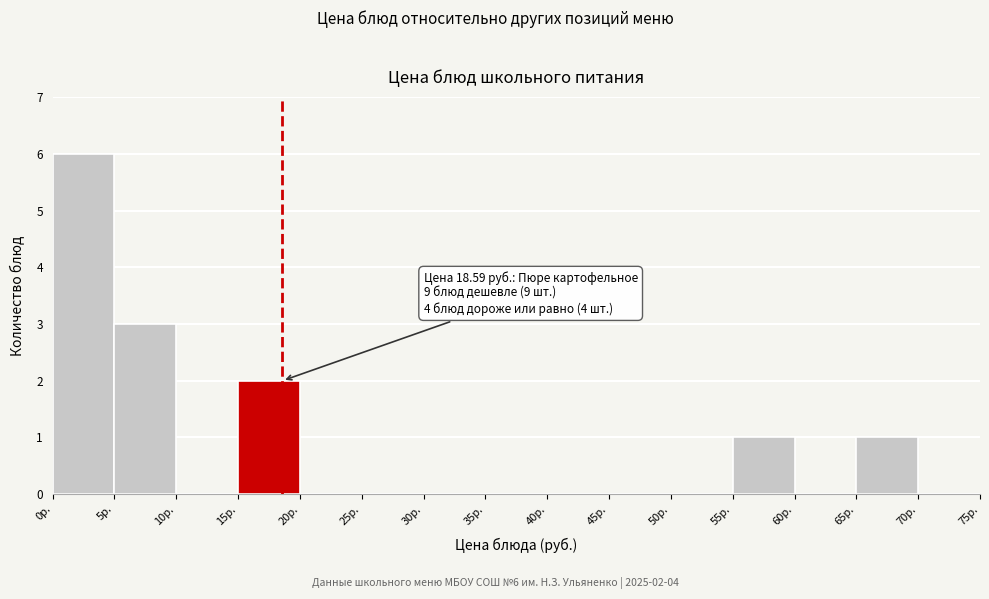

Which range on the x-axis has the tallest bar?

0 to 5